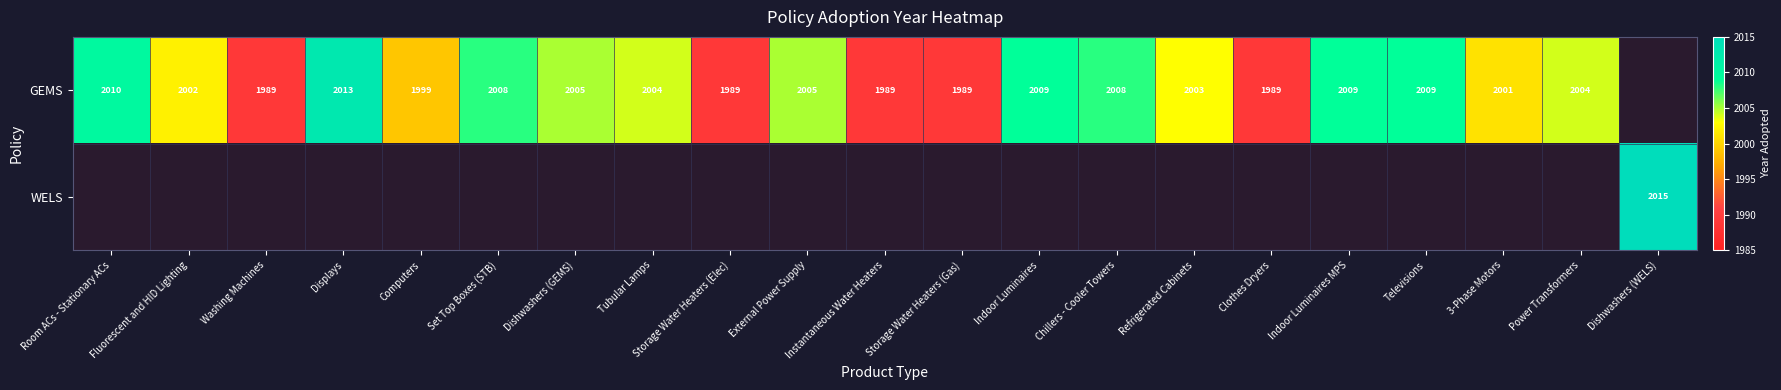

The value of GEMS at Indoor Luminaires is 2009. True or false?

True